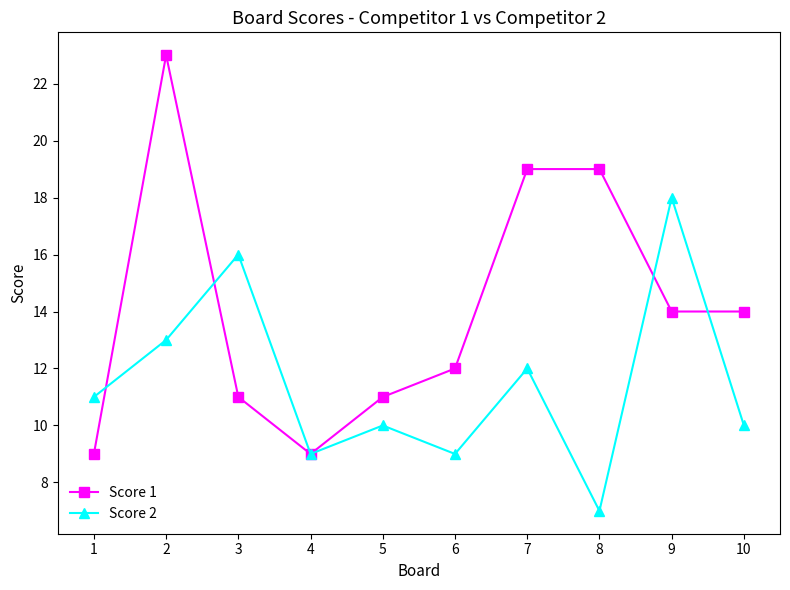

What is the total value across all series at 5?

21